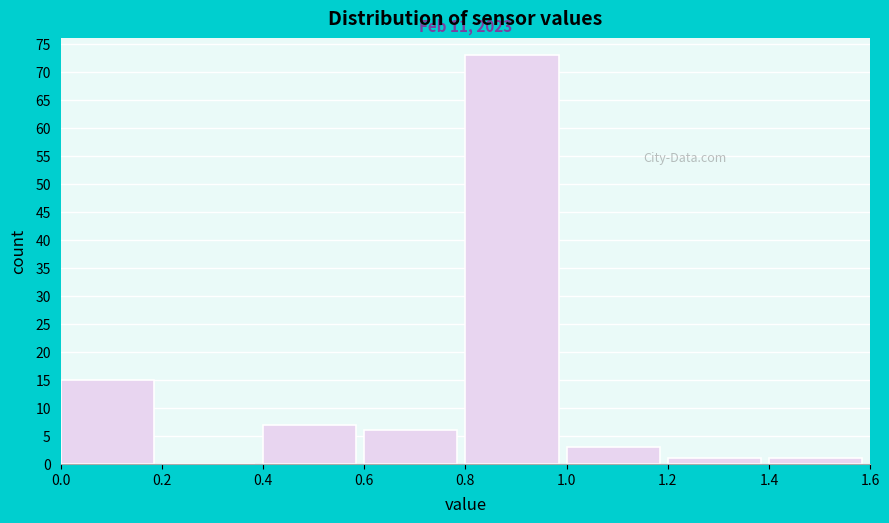

Which range on the x-axis has the tallest bar?

0.8 to 1.0